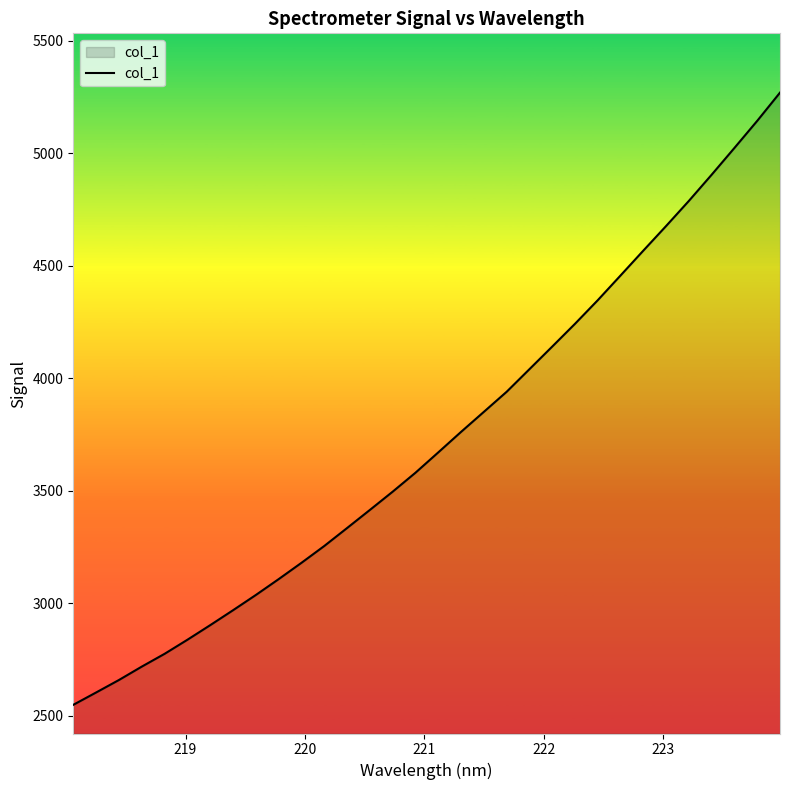

Count the number of data series in this chart.

1